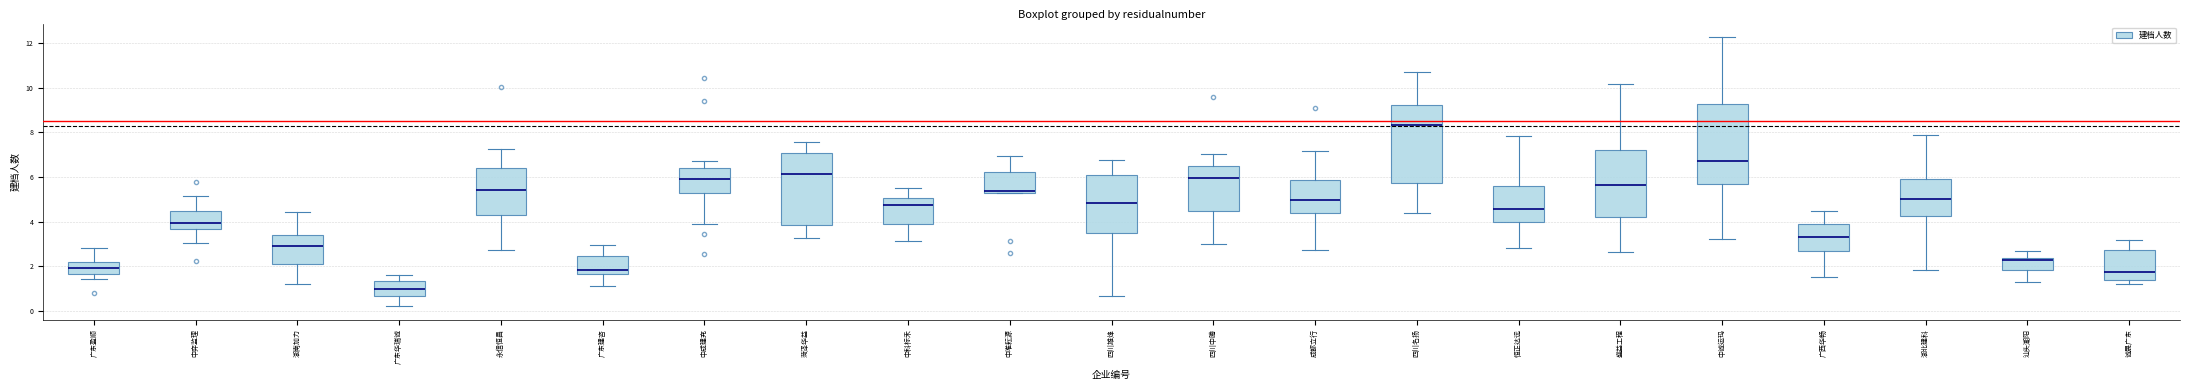

Reading left to right, transcribe this box plot: for each box, give where its median line is, the range the box spans, and where its two whiskers end, as read against the y-axis. The values are not printed on the chart, so give them approximately, as read against the axis.

广东盈顺: median 2.0, box 1.6 to 2.2, whiskers 1.4 to 2.8
中弈监理: median 4.0, box 3.6 to 4.6, whiskers 3.0 to 5.2
湖南加力: median 2.8, box 2.2 to 3.4, whiskers 1.2 to 4.4
广东华瑞诚: median 1.0, box 0.6 to 1.4, whiskers 0.2 to 1.6
永信恒昌: median 5.4, box 4.4 to 6.4, whiskers 2.8 to 7.2
广东建咨: median 1.8, box 1.6 to 2.4, whiskers 1.2 to 3.0
中成建充: median 6.0, box 5.2 to 6.4, whiskers 3.8 to 6.8
菏泽华益: median 6.2, box 3.8 to 7.0, whiskers 3.2 to 7.6
中科标禾: median 4.8, box 3.8 to 5.0, whiskers 3.2 to 5.4
中唯耘源: median 5.4, box 5.2 to 6.2, whiskers 5.2 to 7.0
四川雄烽: median 4.8, box 3.4 to 6.0, whiskers 0.6 to 6.8
四川中腾: median 6.0, box 4.4 to 6.6, whiskers 3.0 to 7.0
成都立行: median 5.0, box 4.4 to 5.8, whiskers 2.8 to 7.2
四川名扬: median 8.4, box 5.8 to 9.2, whiskers 4.4 to 10.8
恒正达远: median 4.6, box 4.0 to 5.6, whiskers 2.8 to 7.8
盛益工程: median 5.6, box 4.2 to 7.2, whiskers 2.6 to 10.2
中诚运玛: median 6.8, box 5.6 to 9.2, whiskers 3.2 to 12.2
广西华畅: median 3.4, box 2.8 to 4.0, whiskers 1.6 to 4.4
湖北建科: median 5.0, box 4.2 to 5.8, whiskers 1.8 to 8.0
汕头潮阳: median 2.2, box 1.8 to 2.4, whiskers 1.4 to 2.6
诚晟广东: median 1.8, box 1.4 to 2.8, whiskers 1.2 to 3.2